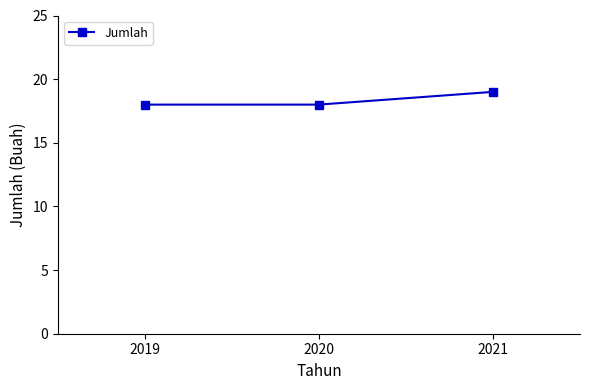

Which has a higher value, 2019 or 2021?

2021